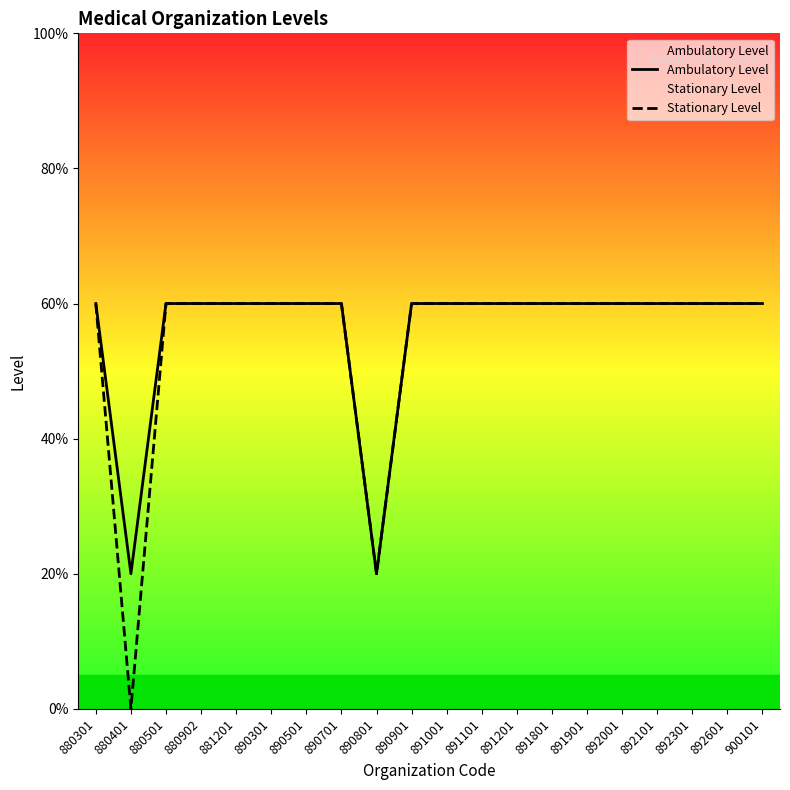

Which series has the largest total across all categories?

Ambulatory Level